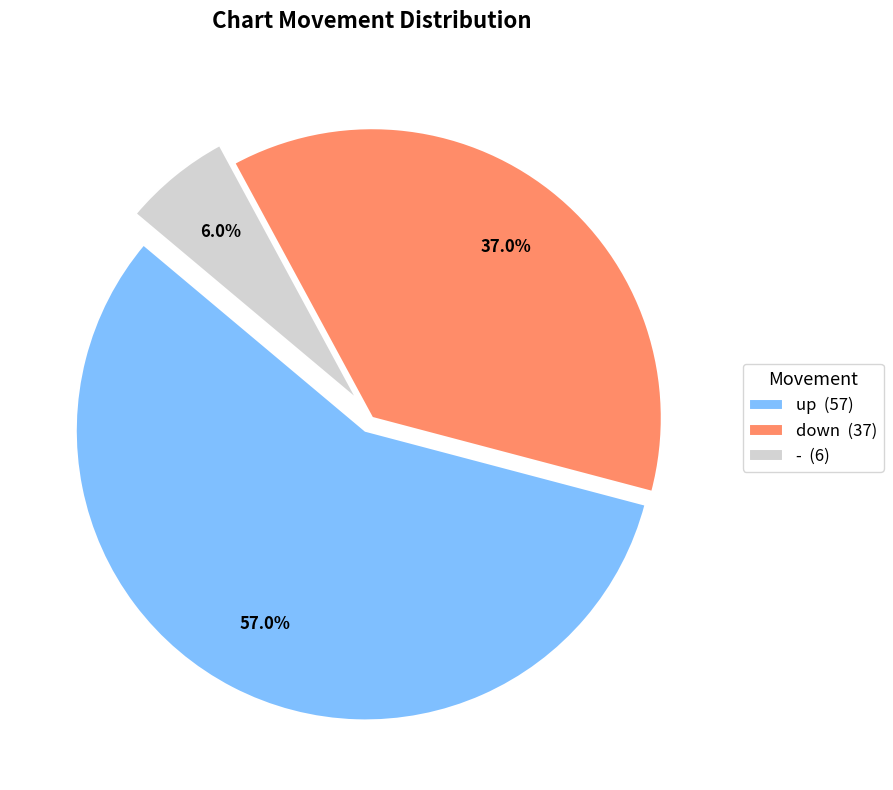

Count the number of slices in the pie.

3